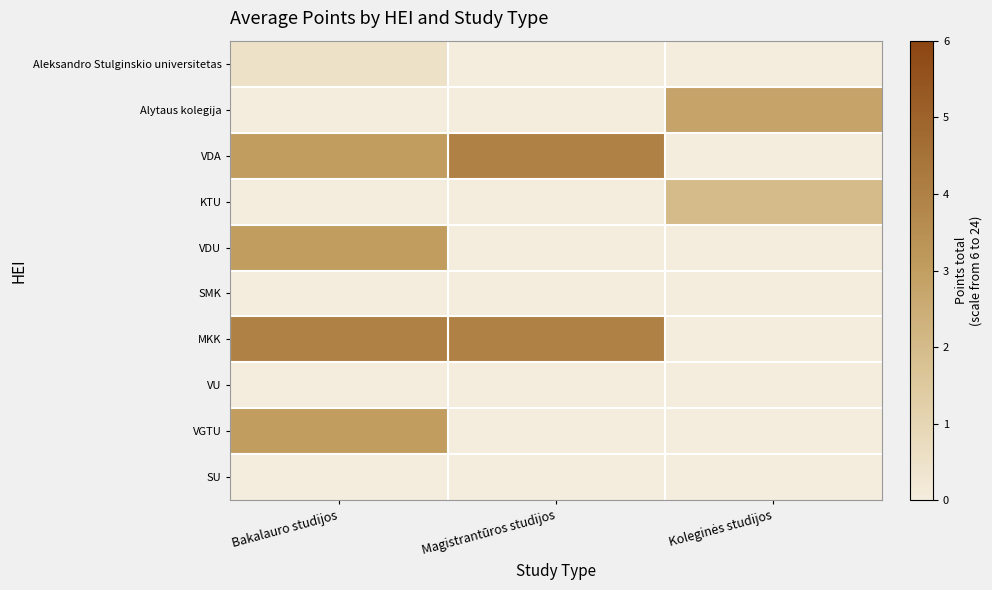

Which series has the largest total across all categories?

MKK